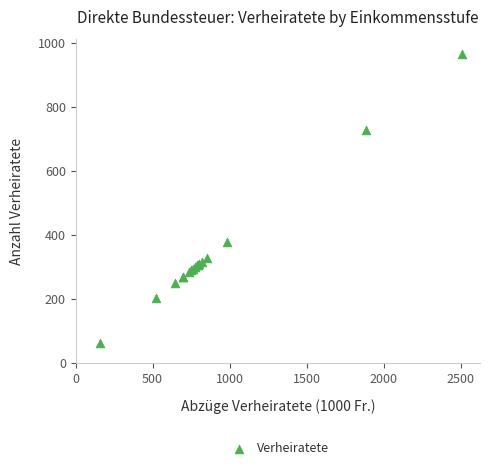

What Y value in the scatter plot is closest to 513?

377